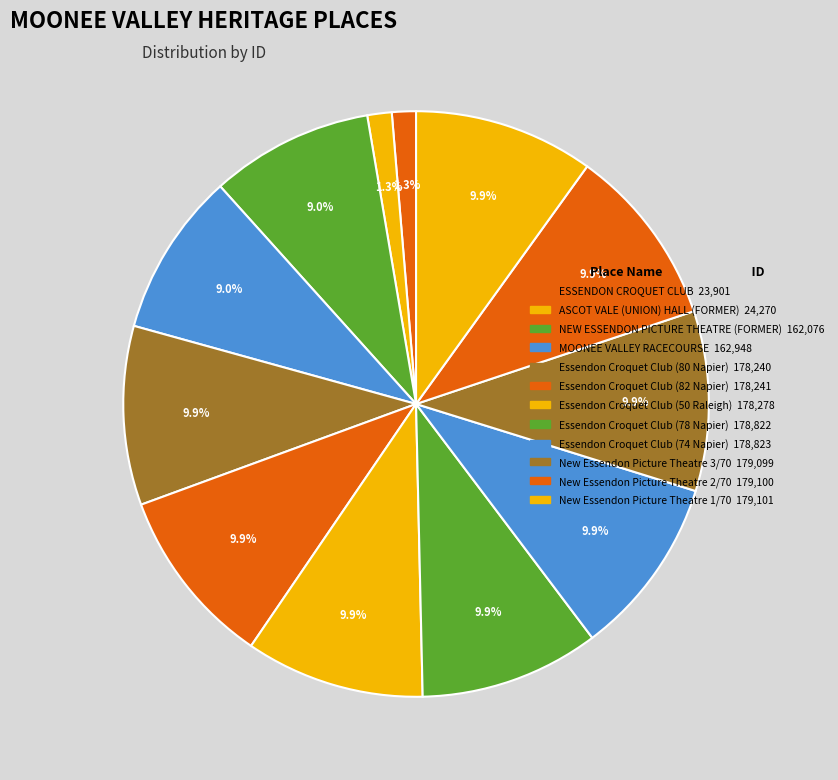

Rank the categories by value from lowest to highest.

ESSENDON CROQUET CLUB, ASCOT VALE (UNION) HALL (FORMER), NEW ESSENDON PICTURE THEATRE (FORMER), MOONEE VALLEY RACECOURSE, Essendon Croquet Club (80 Napier), Essendon Croquet Club (82 Napier), Essendon Croquet Club (50 Raleigh), Essendon Croquet Club (78 Napier), Essendon Croquet Club (74 Napier), New Essendon Picture Theatre 3/70, New Essendon Picture Theatre 2/70, New Essendon Picture Theatre 1/70